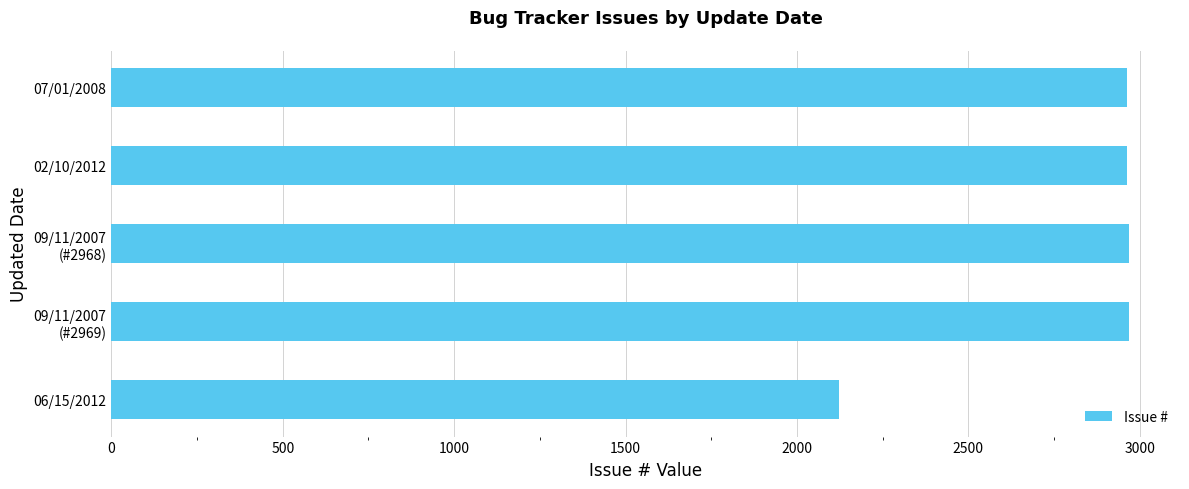

Read the value at 02/10/2012, to the nearest 10.

2960